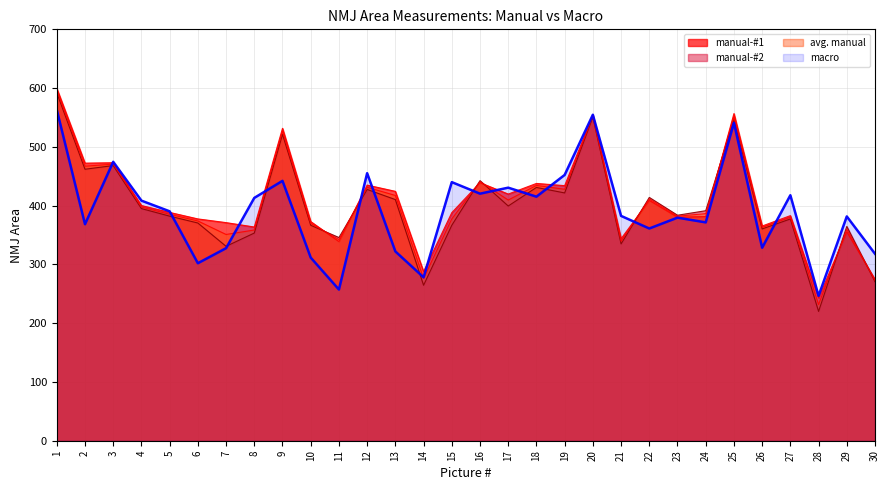

Count the number of categories in the chart.

30